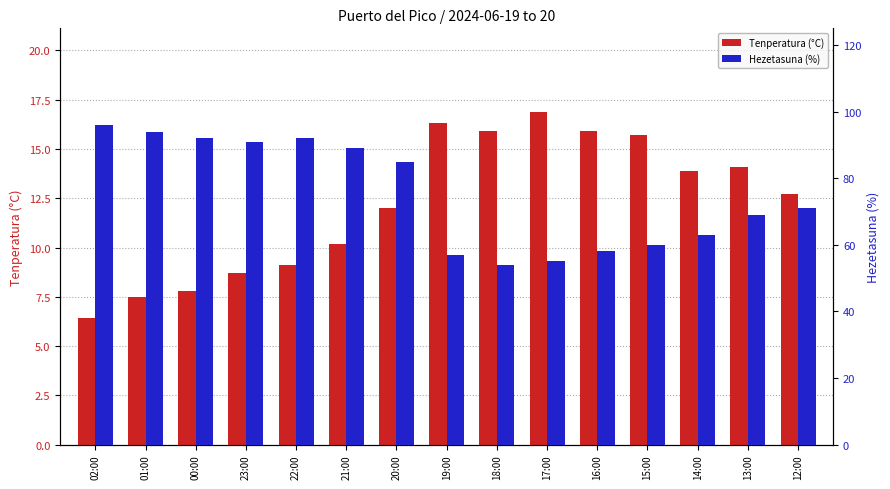

What is the spread (max minus min) of values at 15:00?

44.3